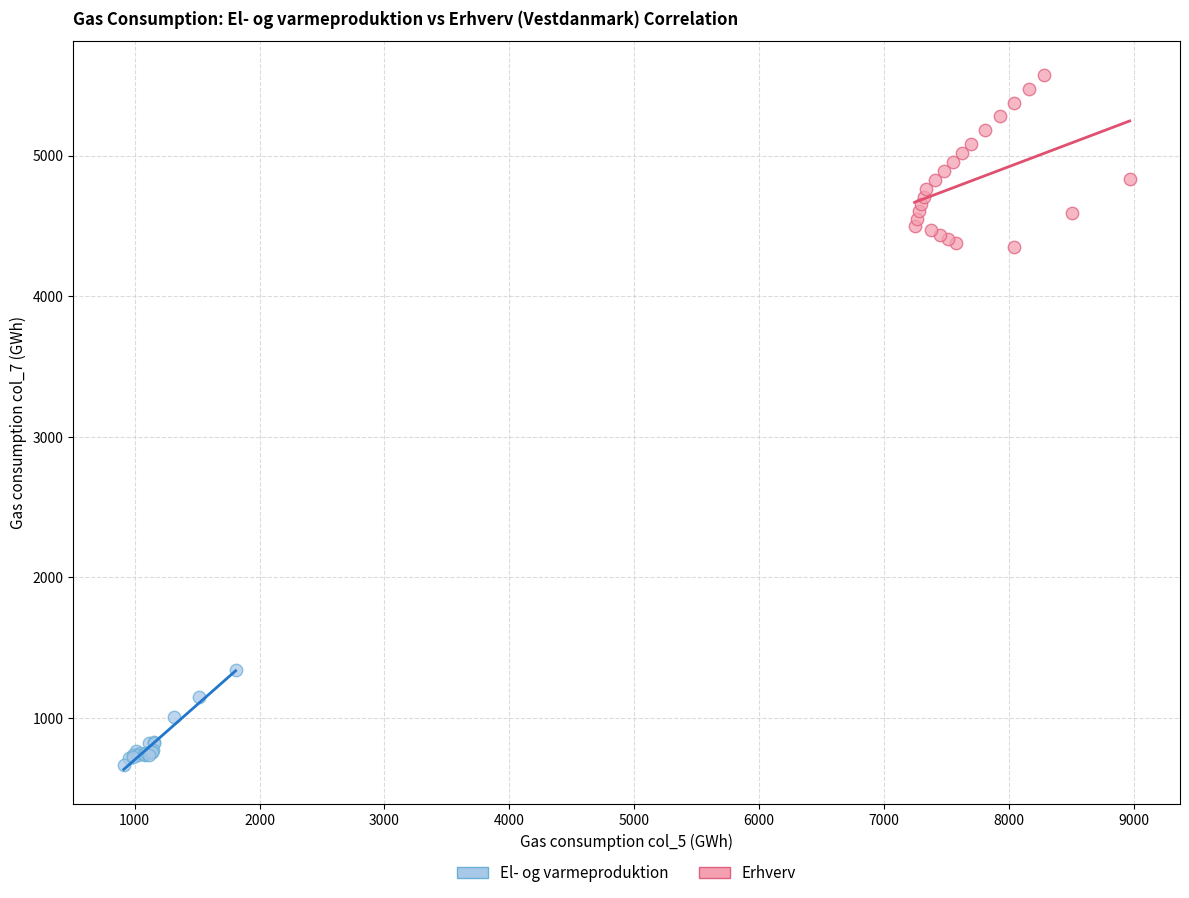

Which series has the widest spread of Y values?

Erhverv